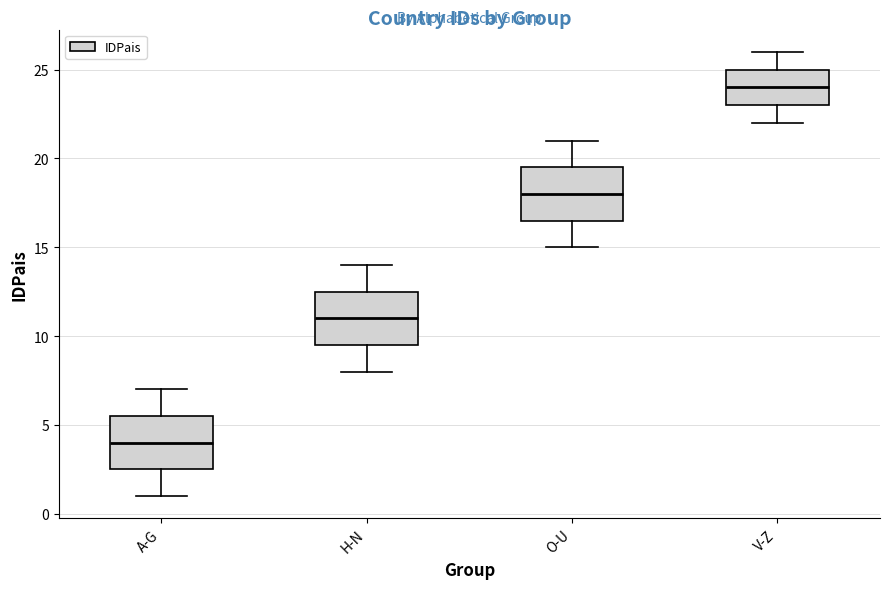

Which box has the highest median line?

V-Z